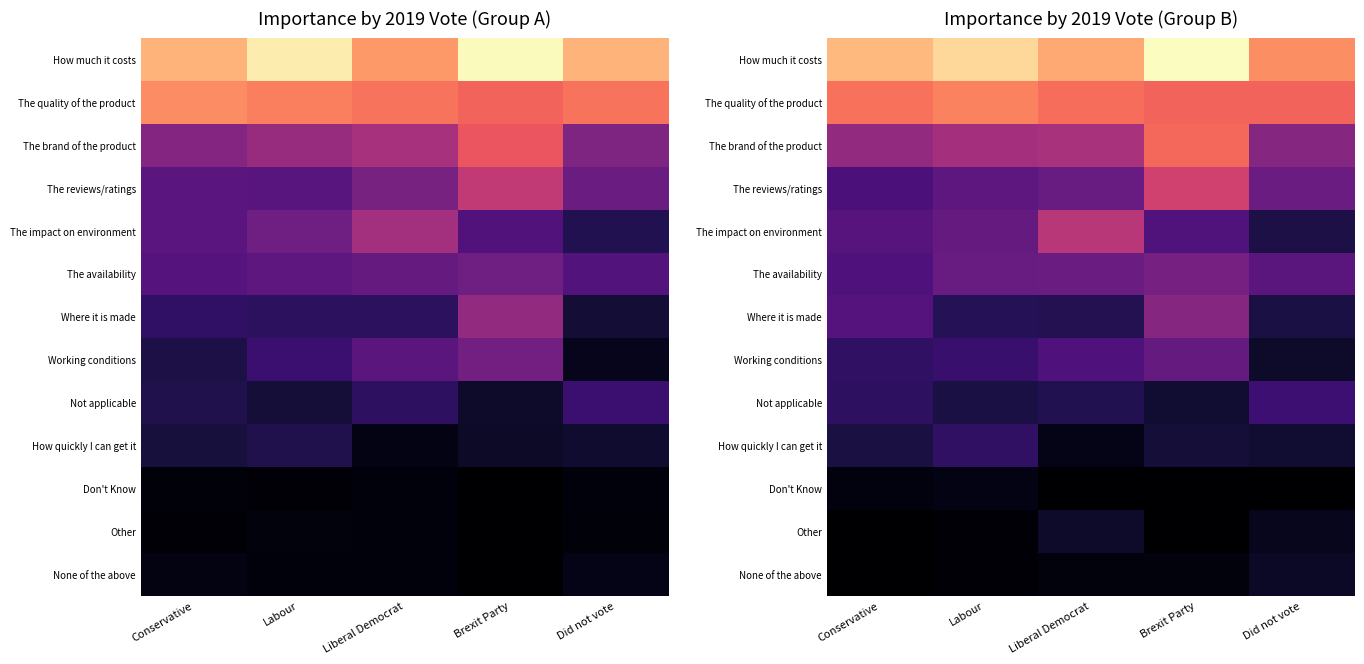

Which label corresponds to the smallest value in the chart?

Liberal Democrat